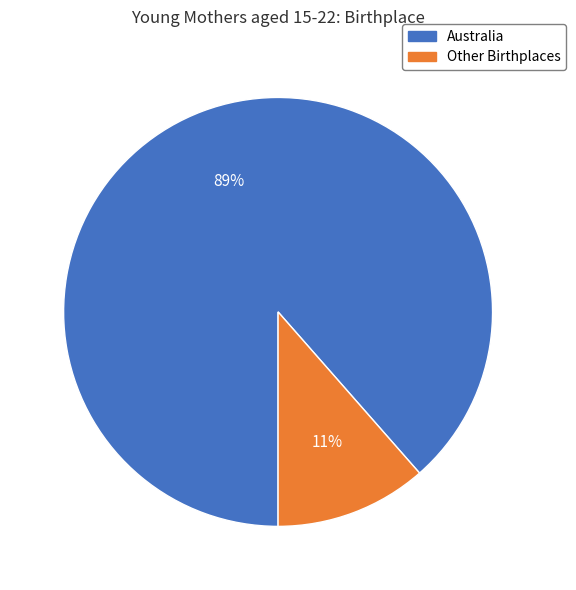

Is there a majority slice in this chart?

Yes